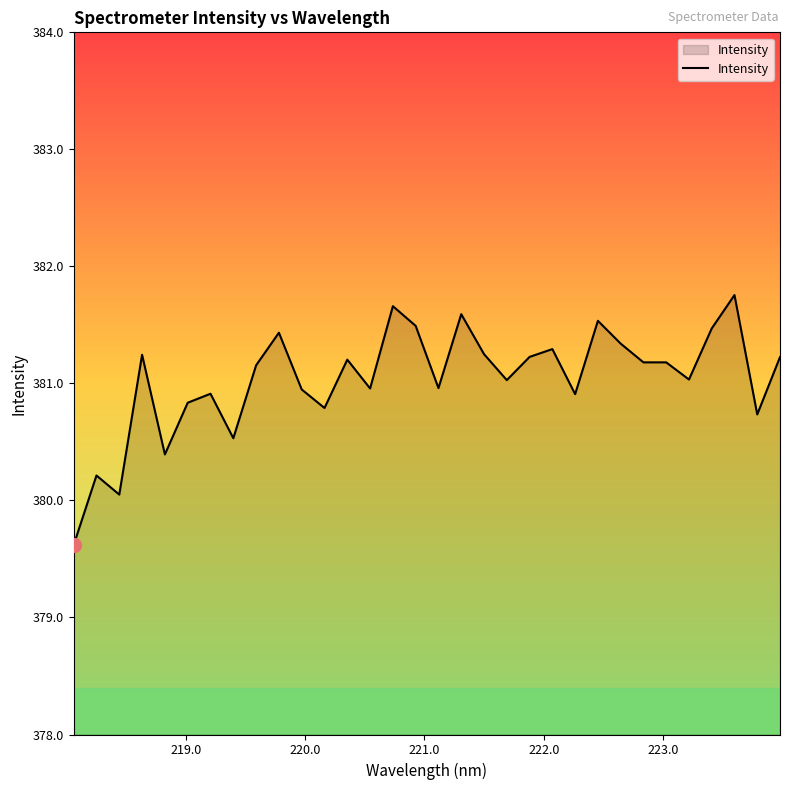

What is the maximum value shown in the chart?

381.8